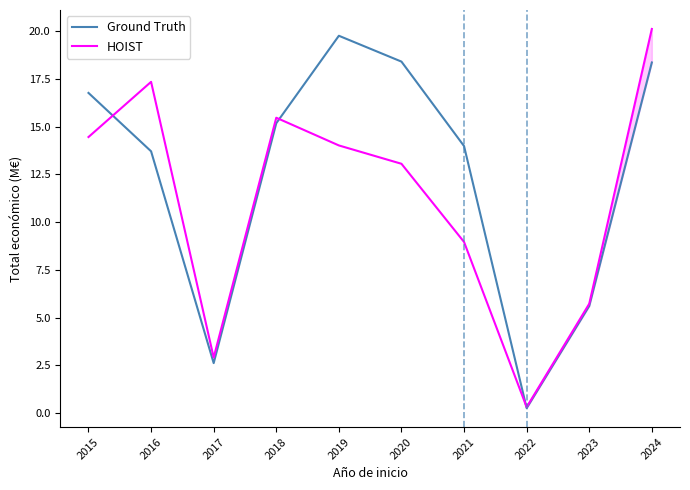

List the series in order of their peak value, highest first.

HOIST, Ground Truth